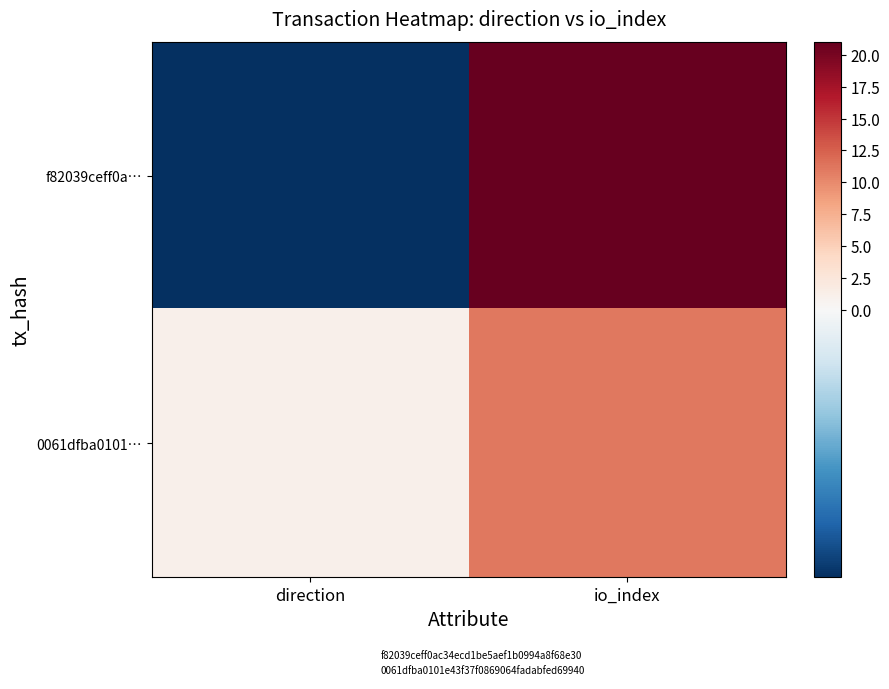

At which category is the sum across all series the highest?

io_index